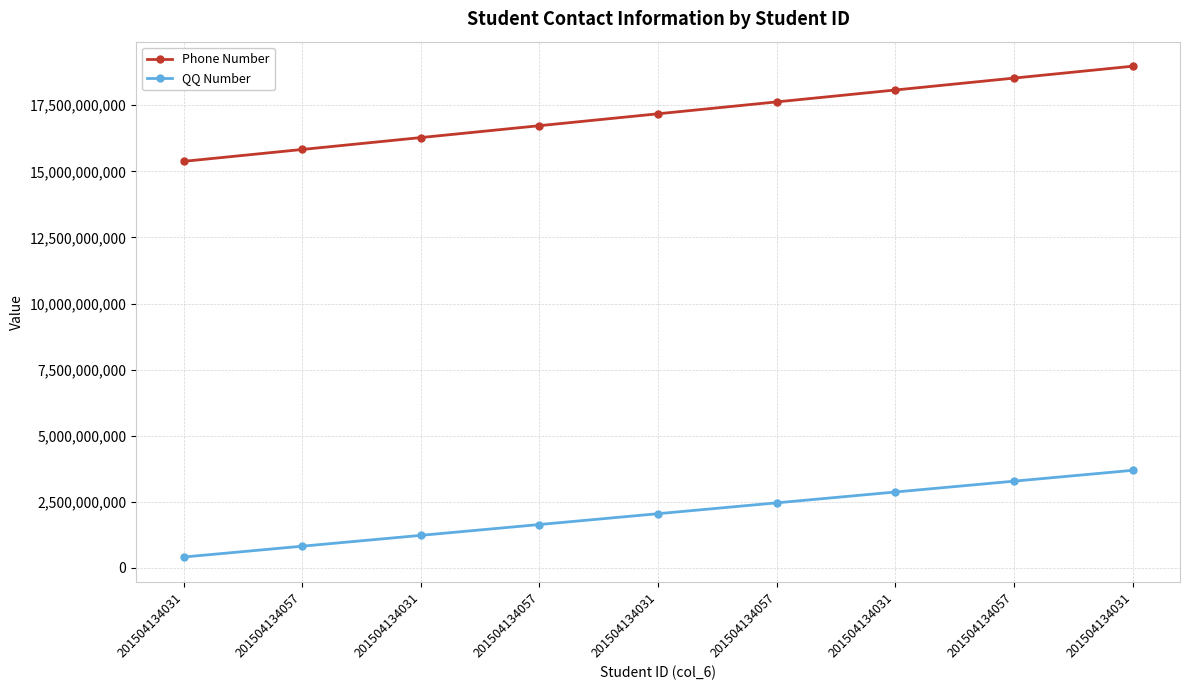

Where is QQ Number nearest to the value 2053857545?

201504134031